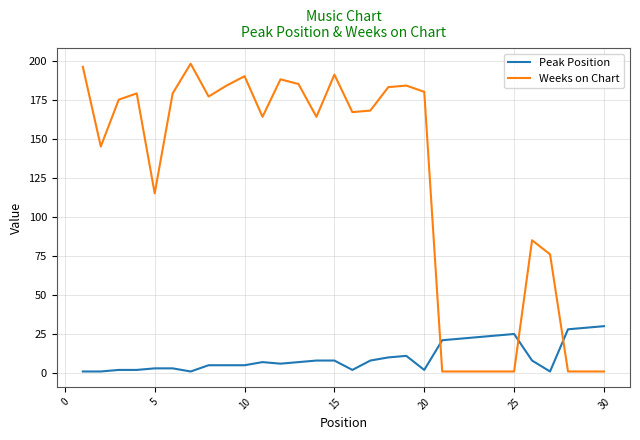

List the series in order of their overall mean, lowest first.

Peak Position, Weeks on Chart